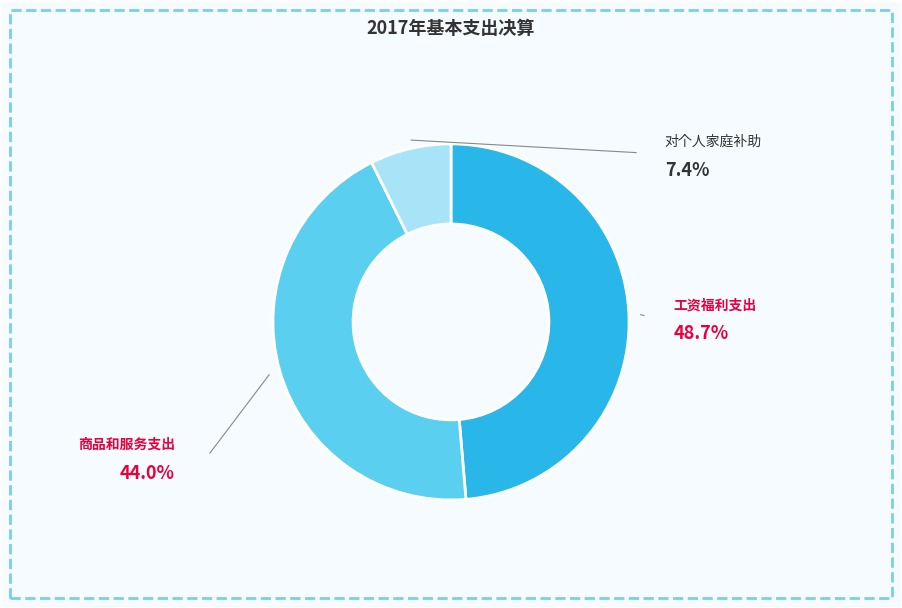

To the nearest percent, what is the average slice percentage?

33%